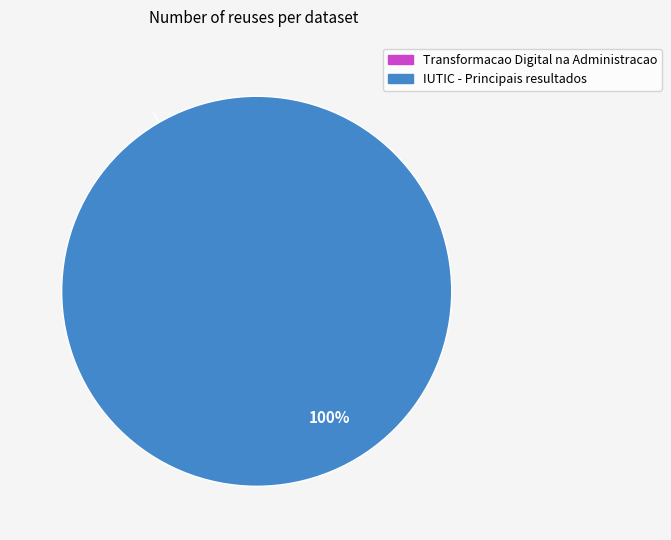

Which has a higher value, IUTIC - Principais resultados or Transformacao Digital na Administracao?

IUTIC - Principais resultados